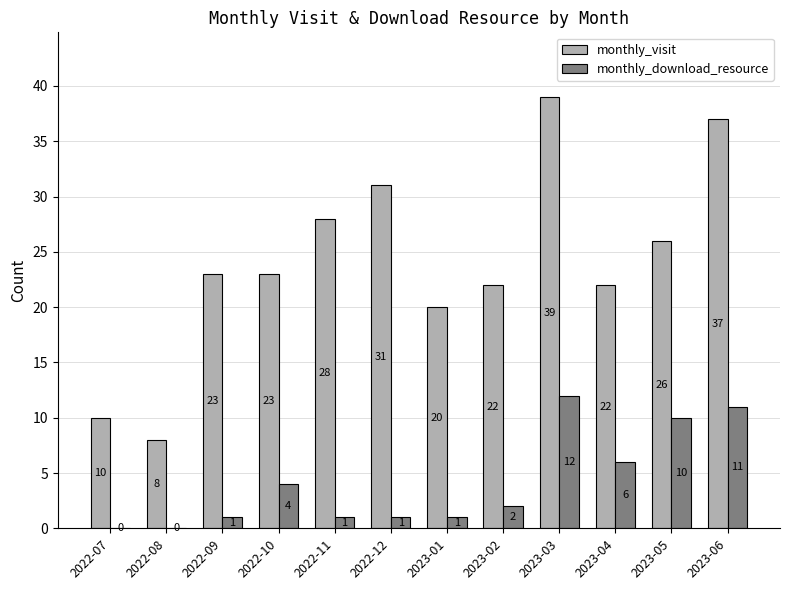

Reading left to right, extract all data points from this chart.

monthly_visit: 2022-07=10	2022-08=8	2022-09=23	2022-10=23	2022-11=28	2022-12=31	2023-01=20	2023-02=22	2023-03=39	2023-04=22	2023-05=26	2023-06=37
monthly_download_resource: 2022-07=0	2022-08=0	2022-09=1	2022-10=4	2022-11=1	2022-12=1	2023-01=1	2023-02=2	2023-03=12	2023-04=6	2023-05=10	2023-06=11